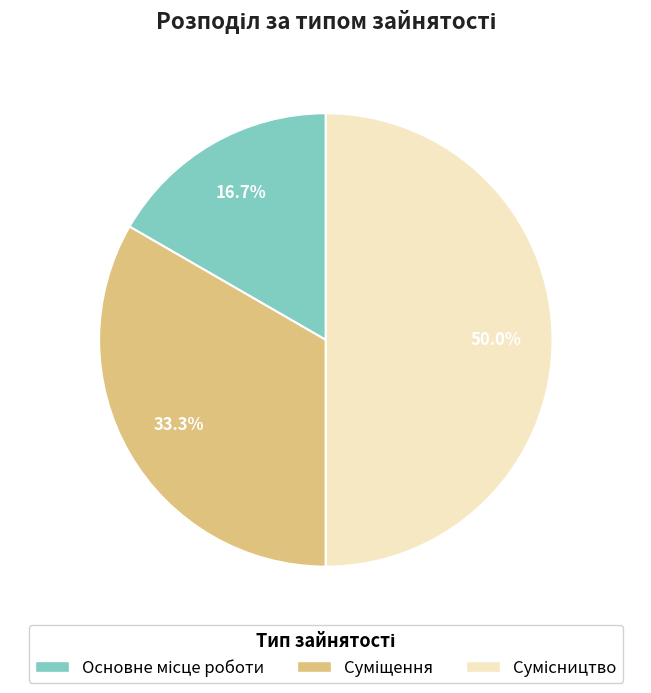

What is the ratio of the value at Сумісництво to the value at Суміщення?

1.5